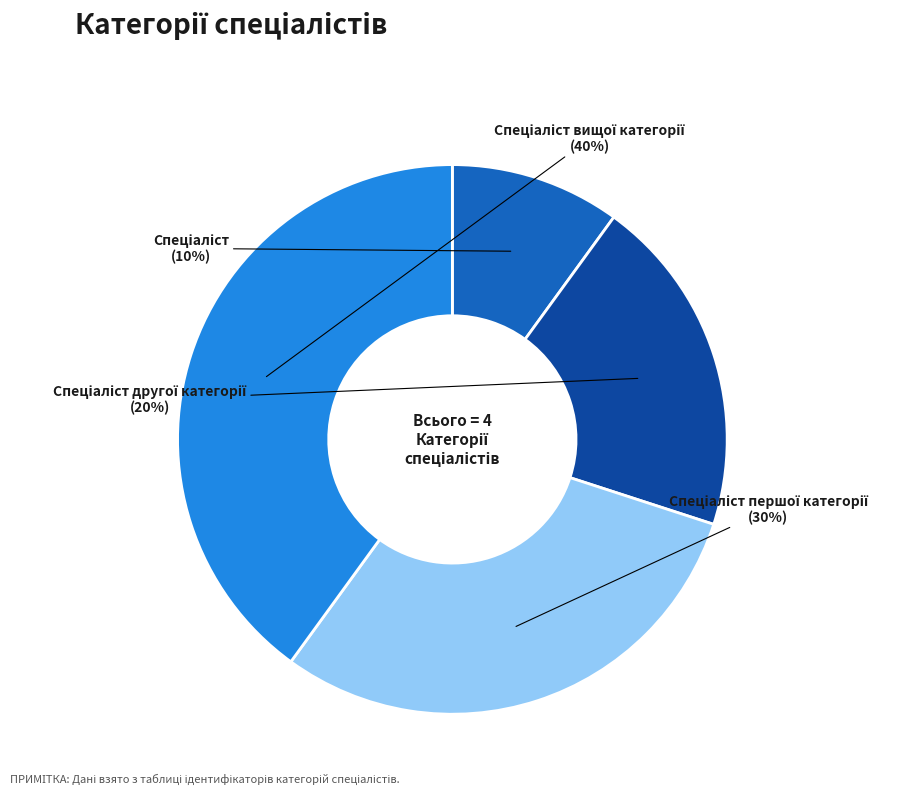

Is there any slice that represents more than half of the pie?

No